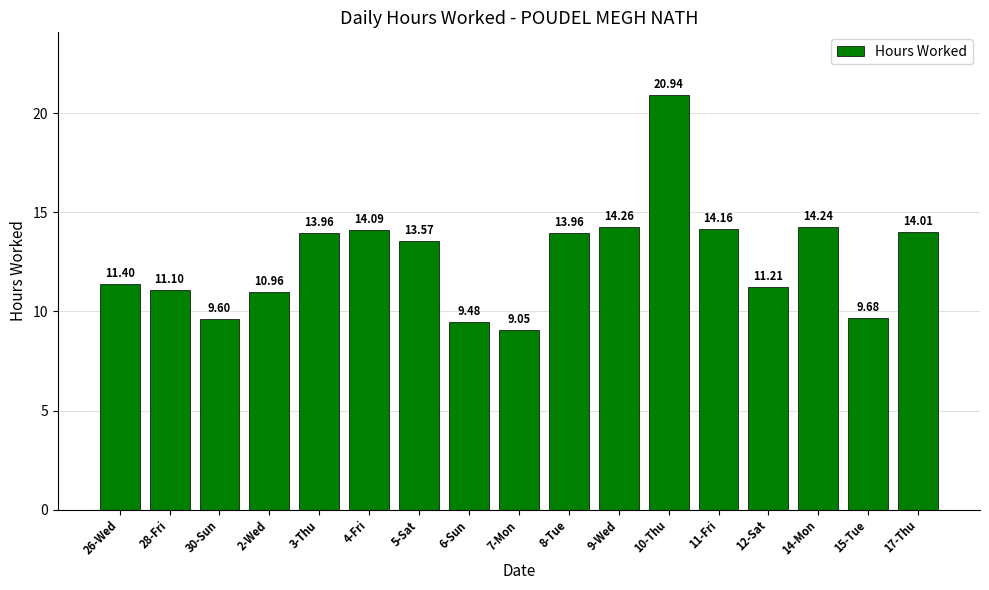

Between 12-Sat and 10-Thu, which is larger?

10-Thu